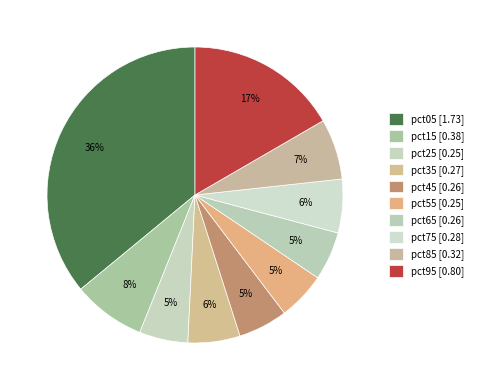

How many slices are in this pie chart?

10